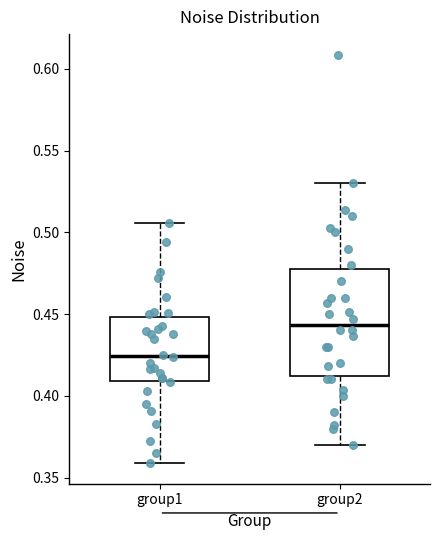

Which box is the tallest, from its lower edge to its upper edge?

group2